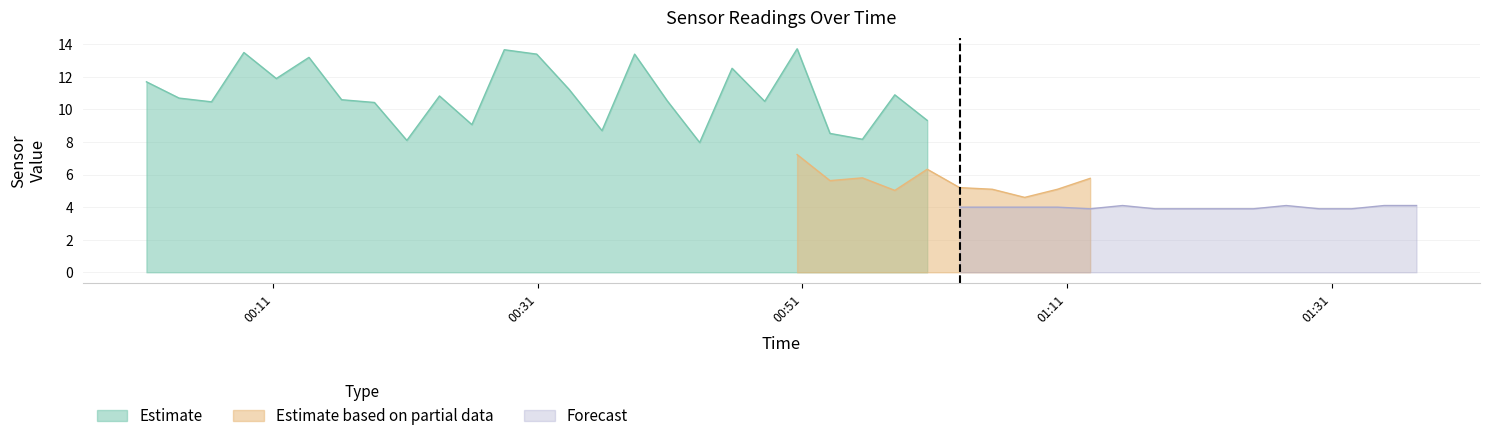

What is the highest value of the Estimate series?

13.7